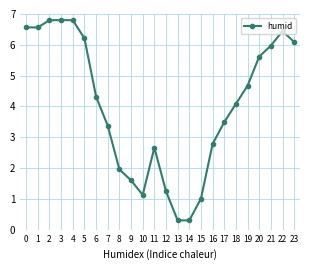

Between 6 and 10, which is larger?

6